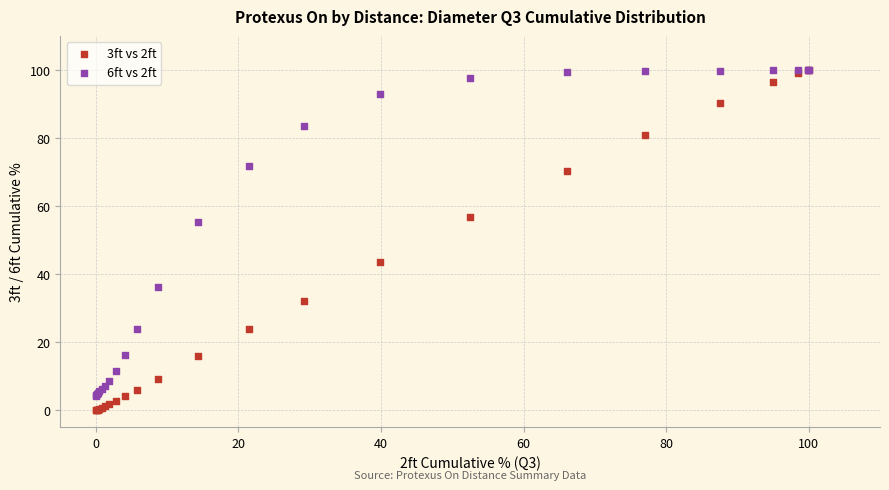

Which series has the widest spread of Y values?

3ft vs 2ft